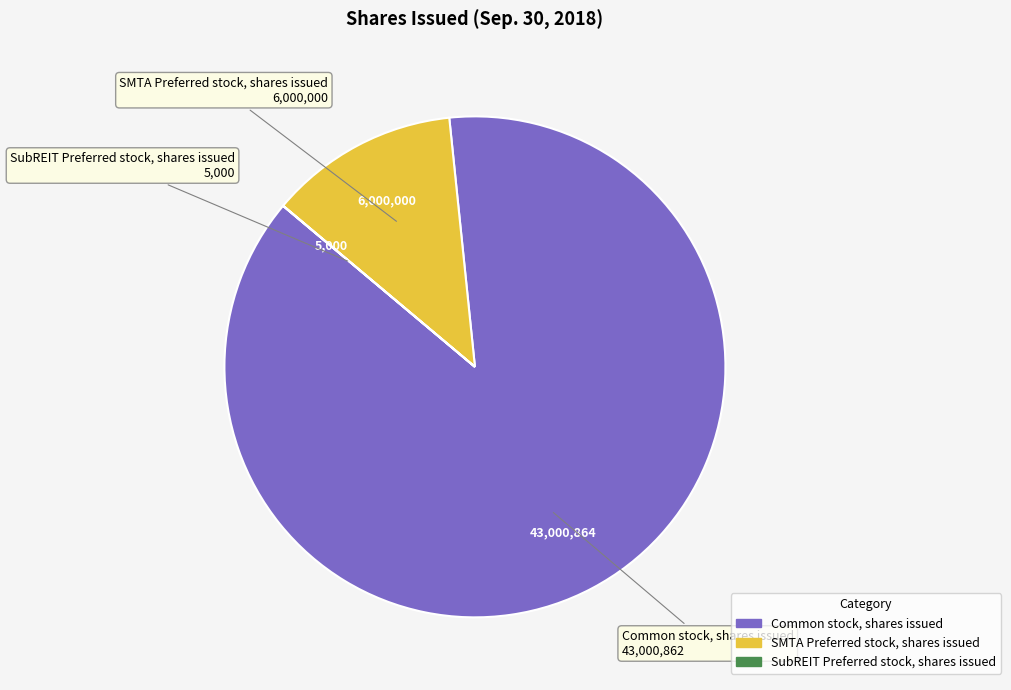

Is it true that Common stock, shares issued is 94% of the pie?

False